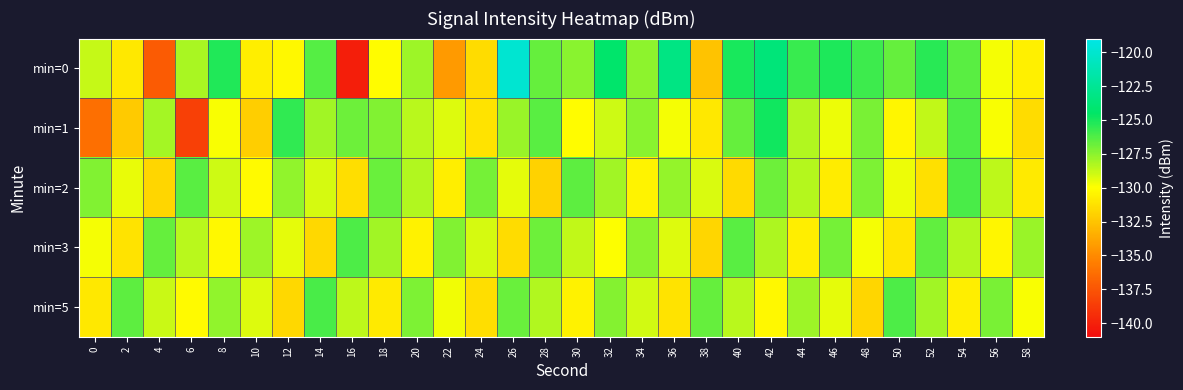

What is the spread (max minus min) of values at 34?

3.0